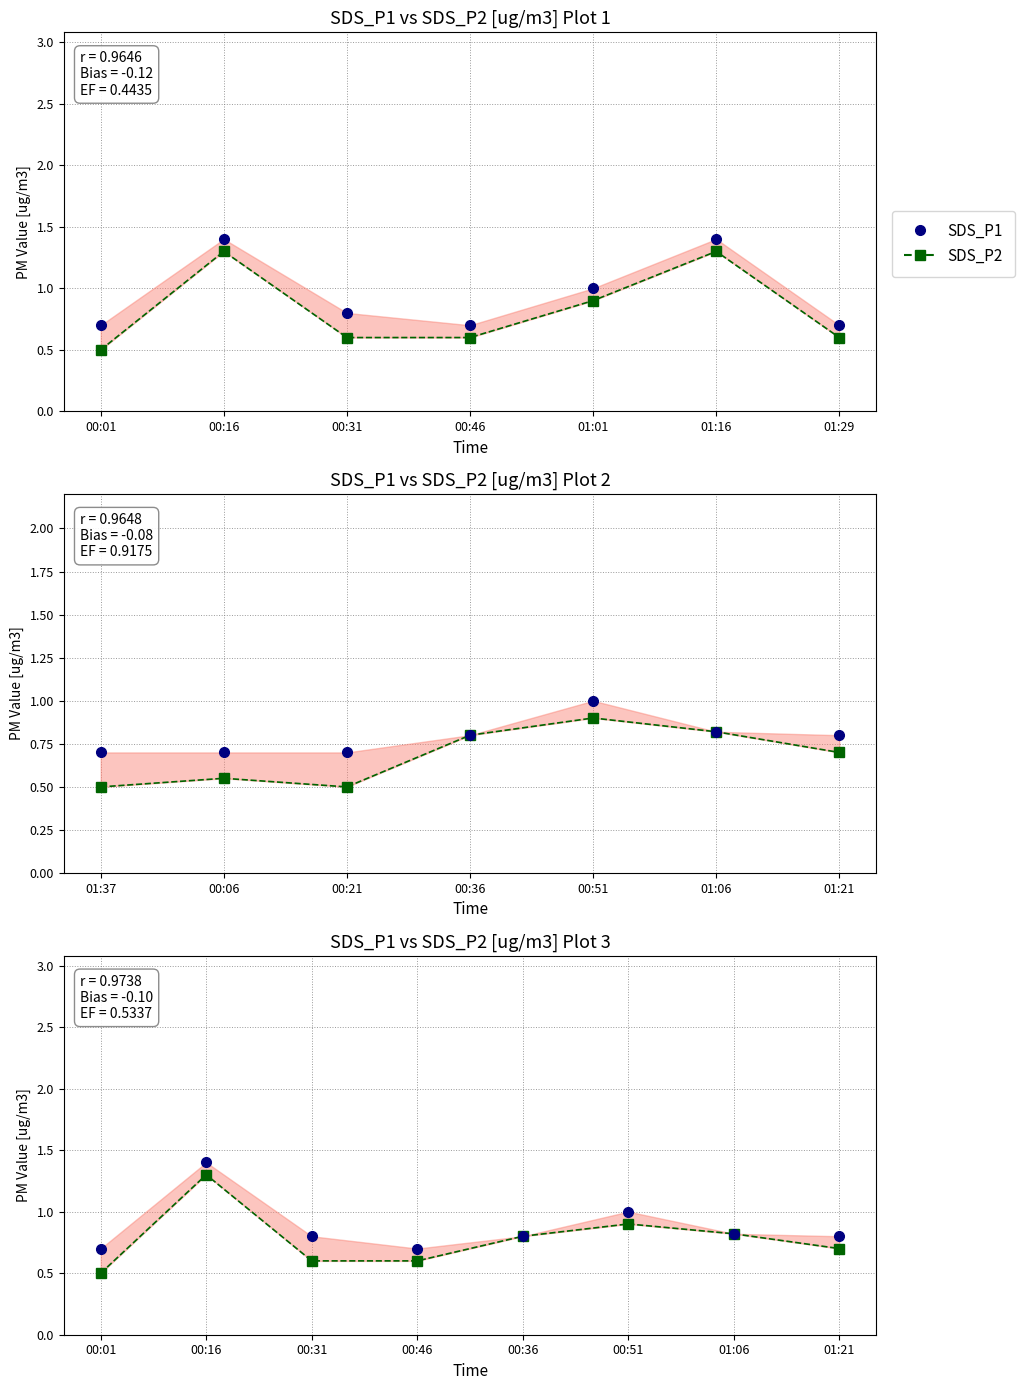

How many lines are shown in the chart?

2